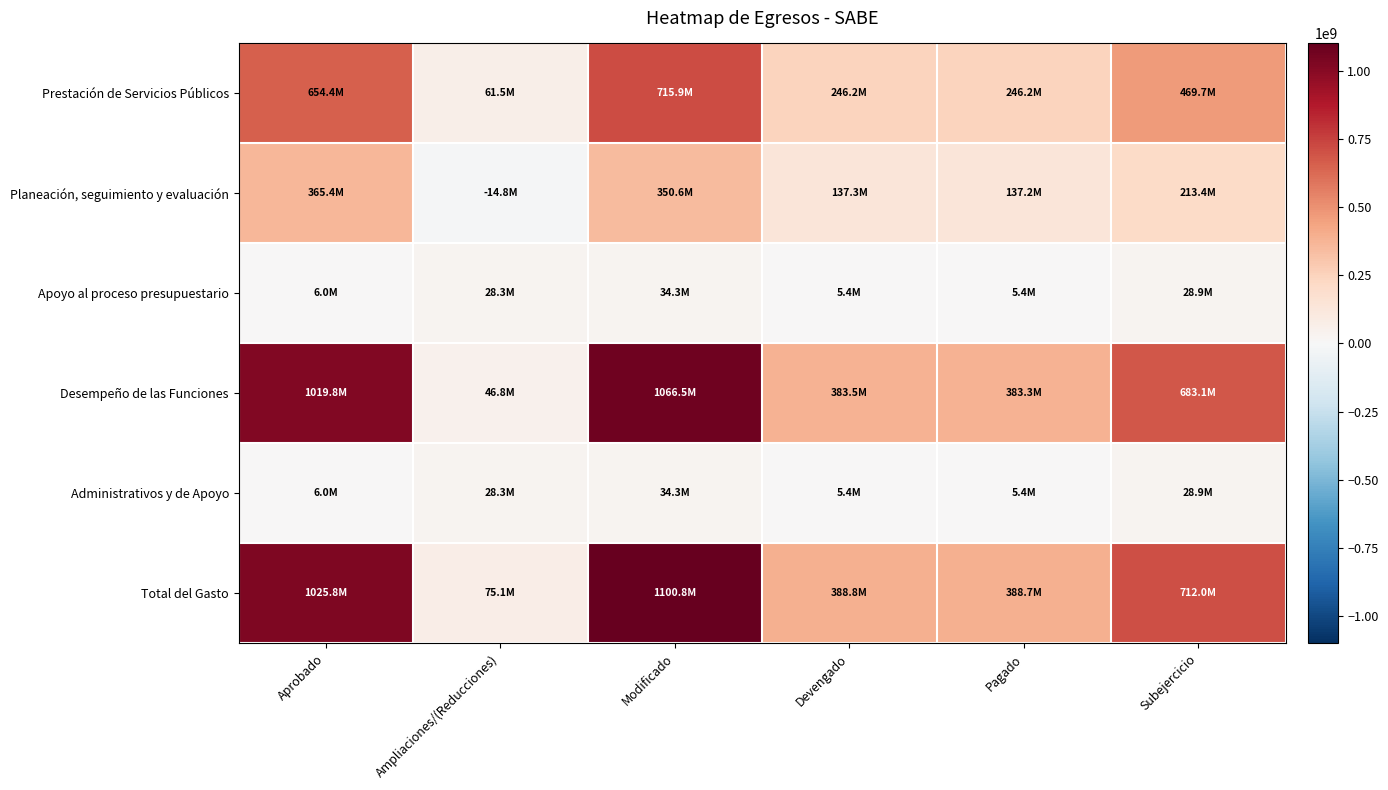

Reading left to right, transcribe all the data shown in this chart.

Prestación de Servicios Públicos: Aprobado=654370650.0	Ampliaciones/(Reducciones)=61508137.3	Modificado=715878787.3	Devengado=246203263.6	Pagado=246176308.5	Subejercicio=469675523.7
Planeación, seguimiento y evaluación: Aprobado=365389417.4	Ampliaciones/(Reducciones)=-14754233.9	Modificado=350635183.5	Devengado=137254634.2	Pagado=137158233.6	Subejercicio=213380549.3
Apoyo al proceso presupuestario: Aprobado=5992795.7	Ampliaciones/(Reducciones)=28299850.7	Modificado=34292646.3	Devengado=5389061.2	Pagado=5386680.7	Subejercicio=28903585.2
Desempeño de las Funciones: Aprobado=1019760067.4	Ampliaciones/(Reducciones)=46753903.5	Modificado=1066513970.8	Devengado=383457897.8	Pagado=383334542.1	Subejercicio=683056073.0
Administrativos y de Apoyo: Aprobado=5992795.7	Ampliaciones/(Reducciones)=28299850.7	Modificado=34292646.3	Devengado=5389061.2	Pagado=5386680.7	Subejercicio=28903585.2
Total del Gasto: Aprobado=1025752863.0	Ampliaciones/(Reducciones)=75053754.1	Modificado=1100806617.2	Devengado=388846959.0	Pagado=388721222.9	Subejercicio=711959658.2